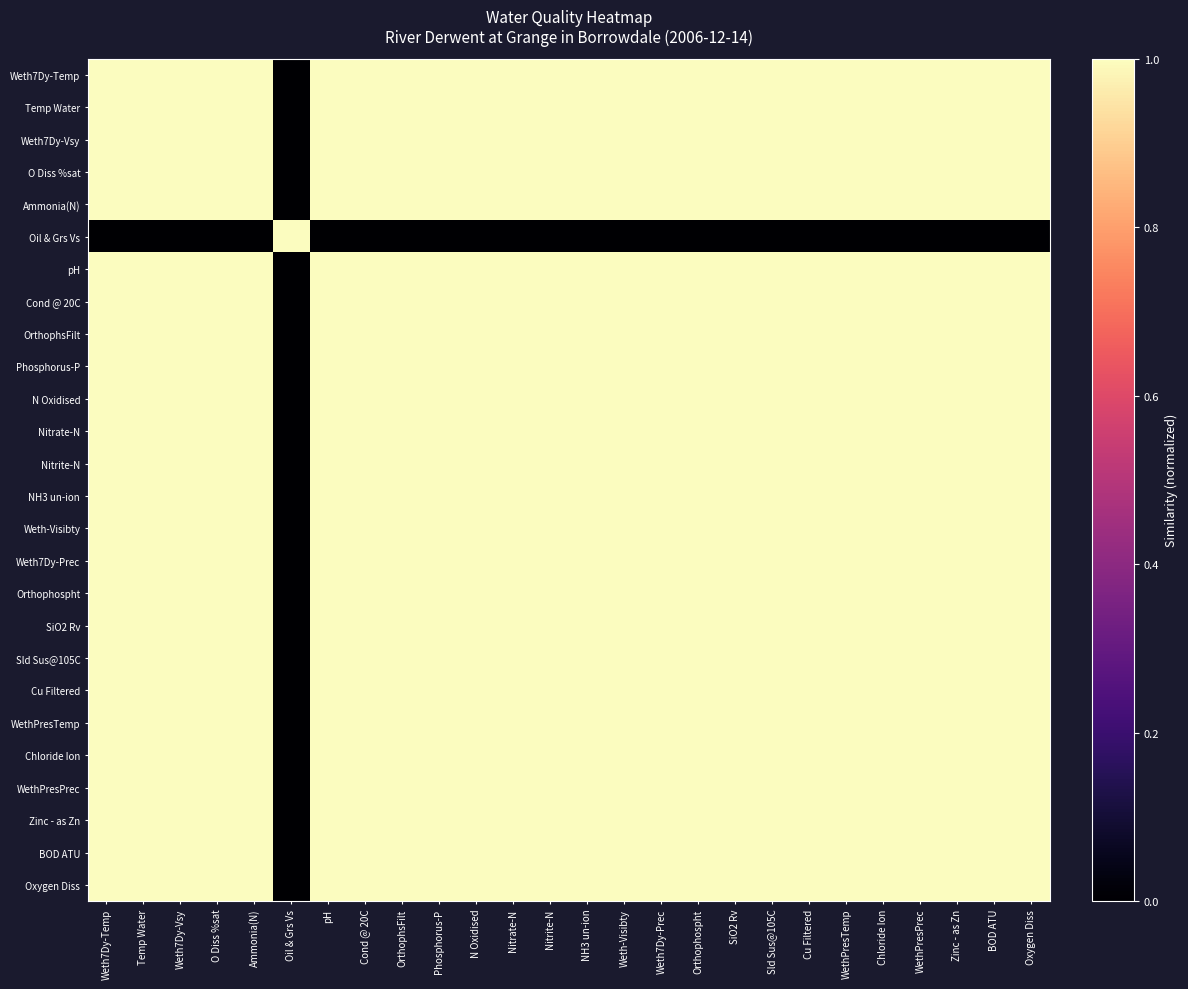

What is the total value across all series at Chloride Ion?

25